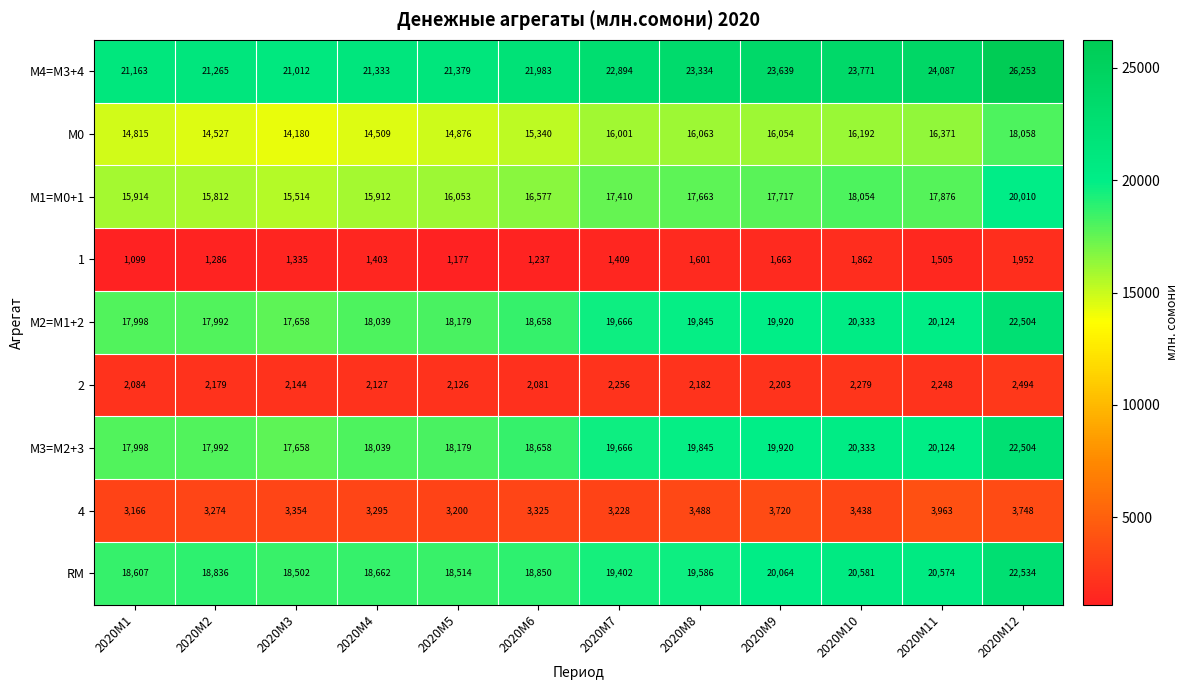

What is the difference between the highest and lowest values at 2020M4?

19930